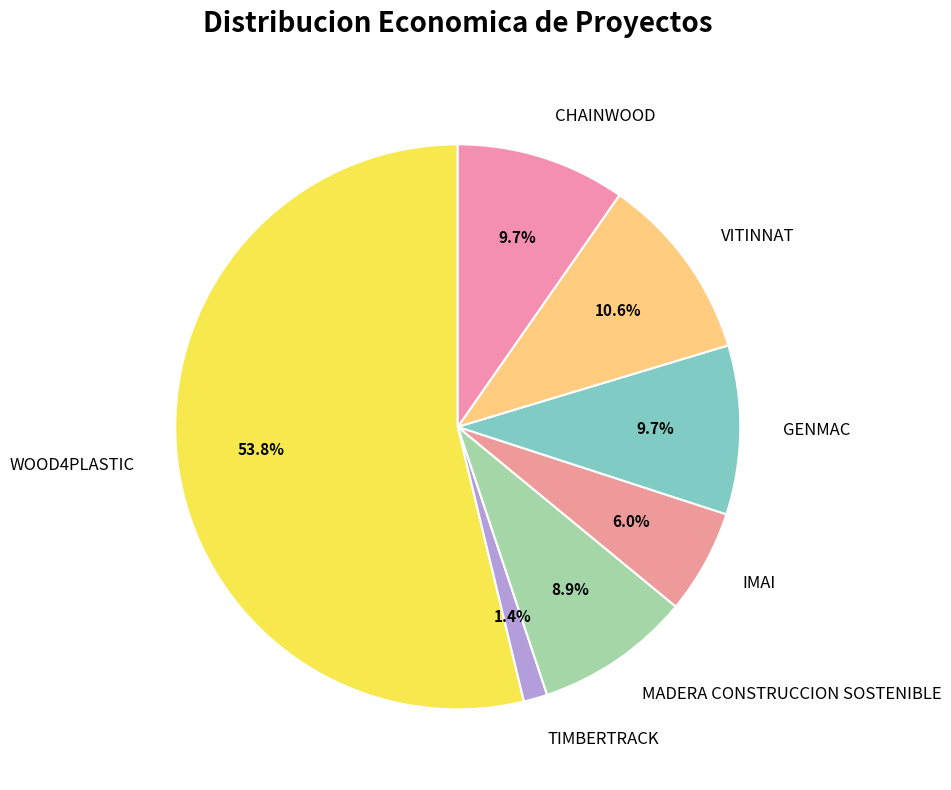

What is the largest slice in the pie chart?

WOOD4PLASTIC